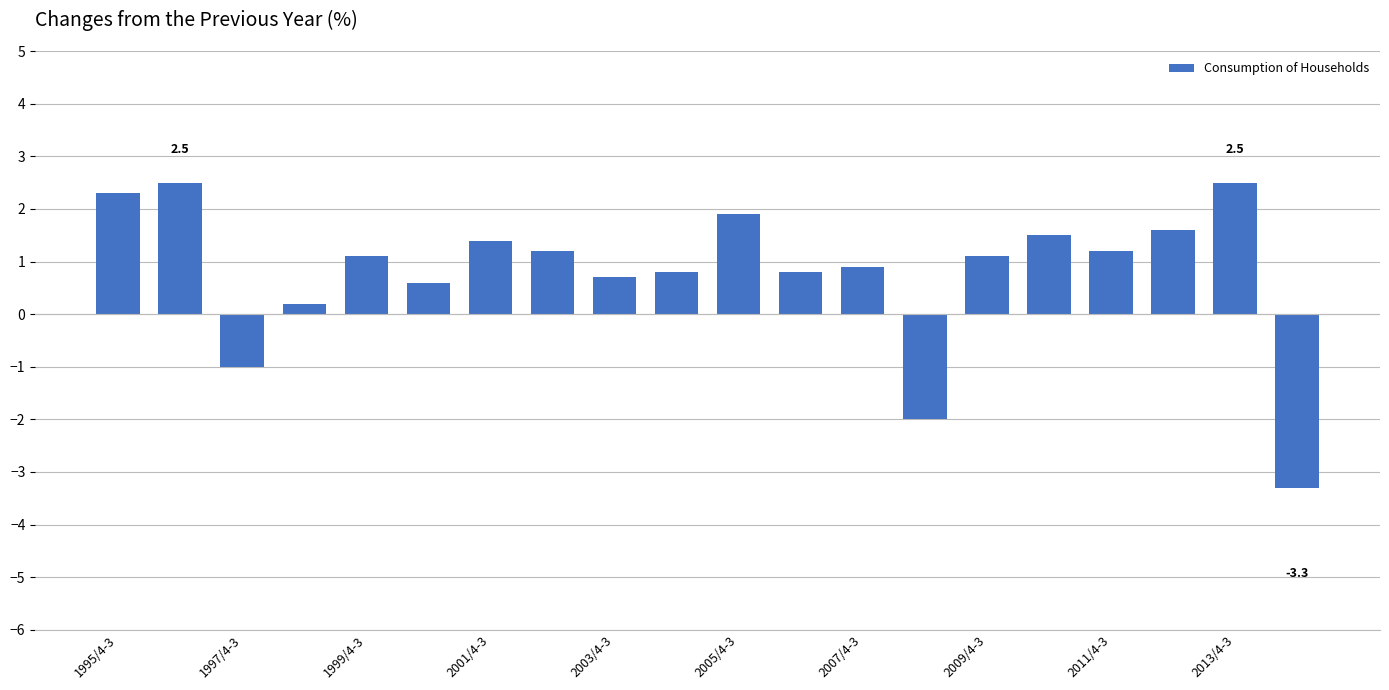

What is the greatest value displayed?

2.5